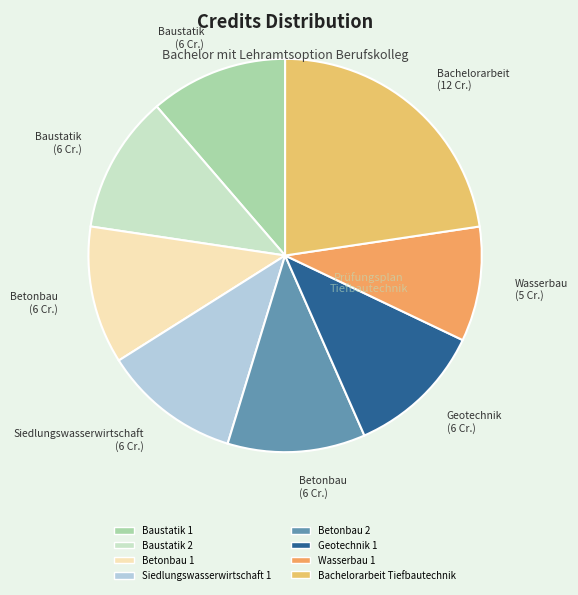

Approximately how many times larger is the value at Siedlungswasserwirtschaft 1 compared to Wasserbau 1?

1.2